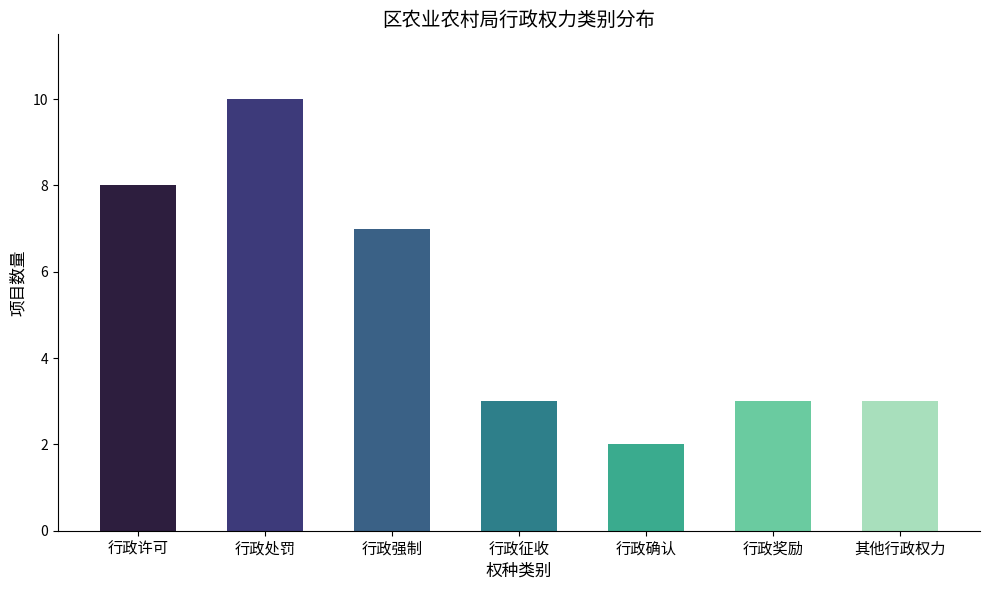

Count the values in the range 3 to 8.

5